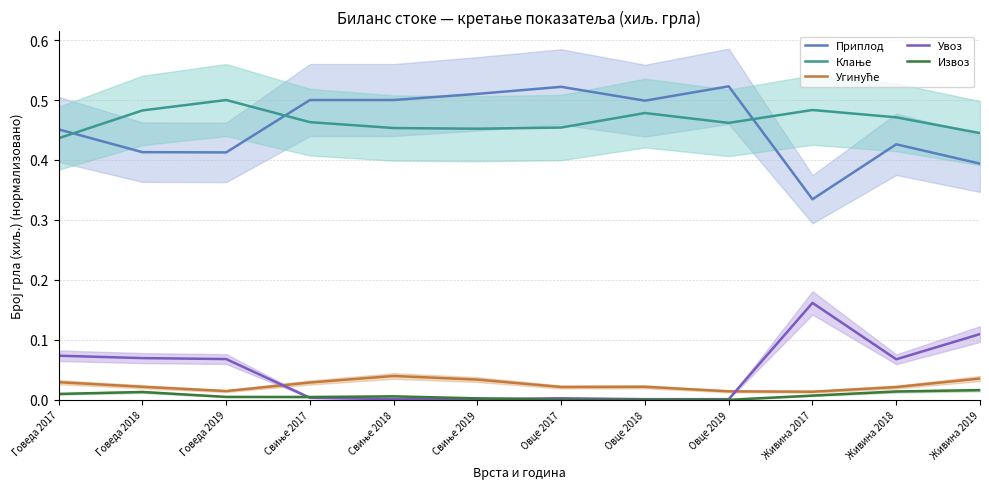

True or false: Увоз and Приплод intersect in this chart.

False